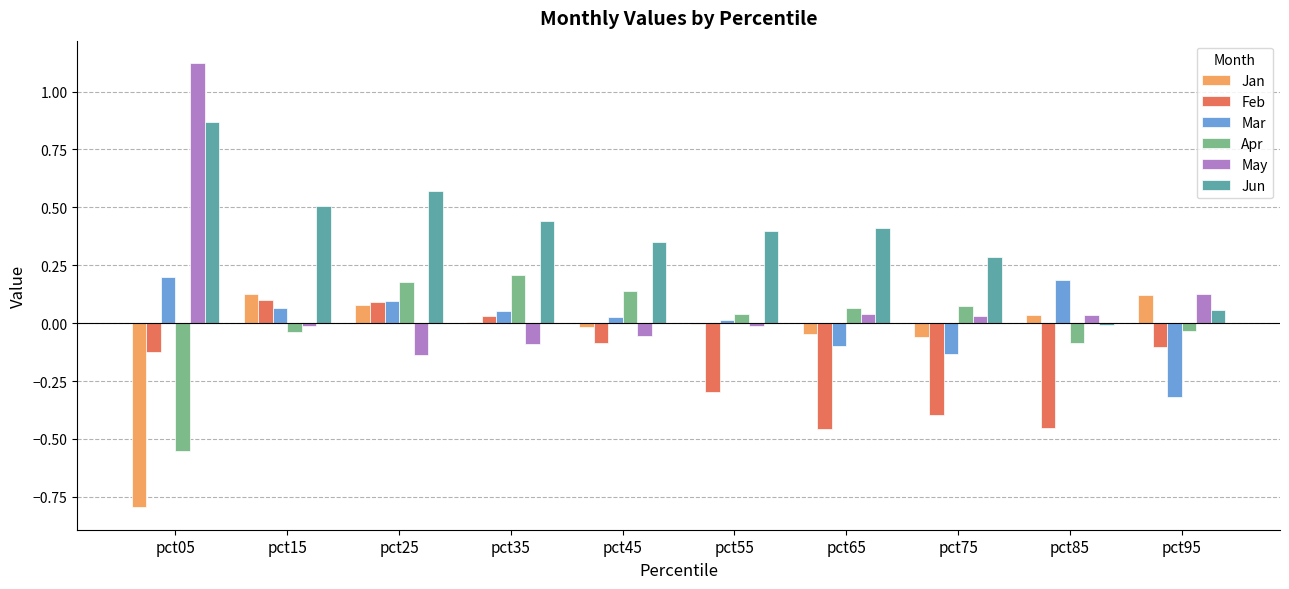

Is the value of Mar at pct15 greater than the value of Feb at pct85?

Yes